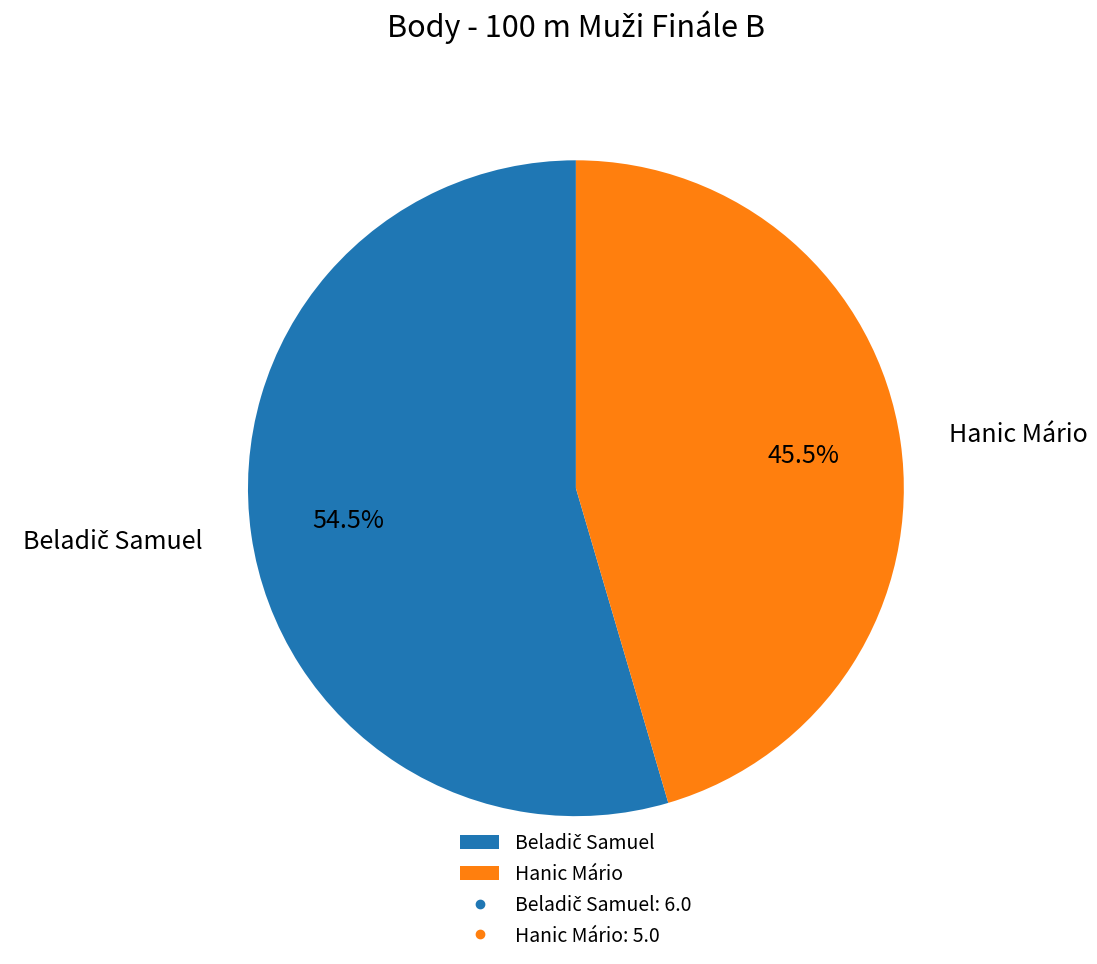

How many segments does this pie chart have?

2